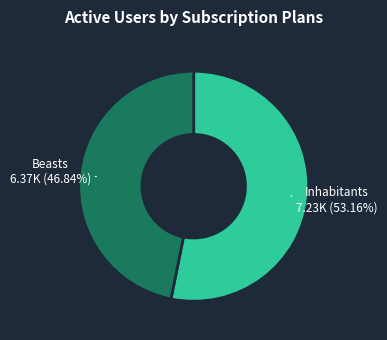

Is there a majority slice in this chart?

Yes